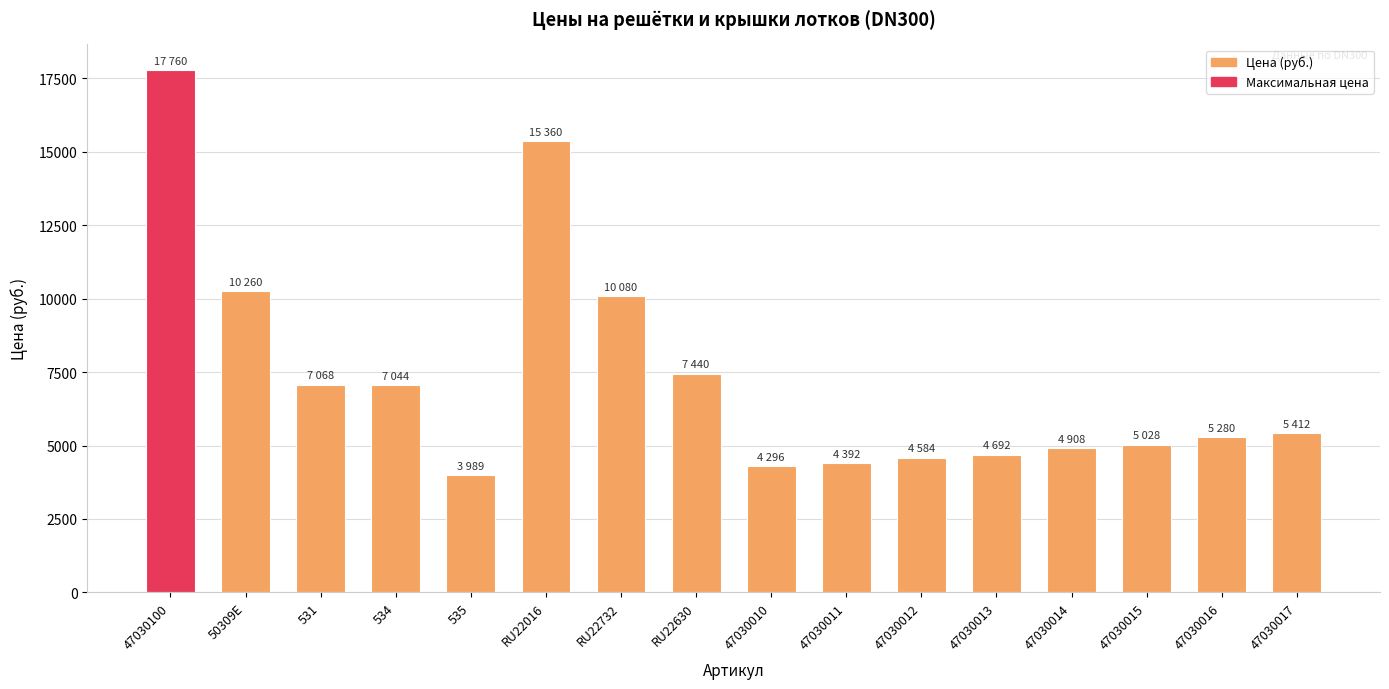

Which label corresponds to the smallest value in the chart?

535